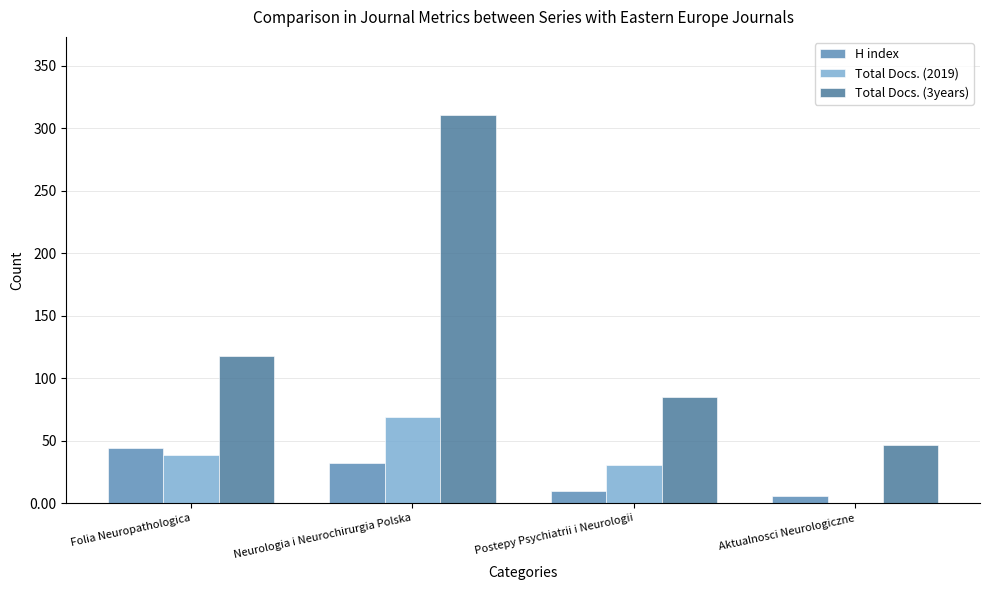

What are all the series names shown in the legend?

H index, Total Docs. (2019), Total Docs. (3years)